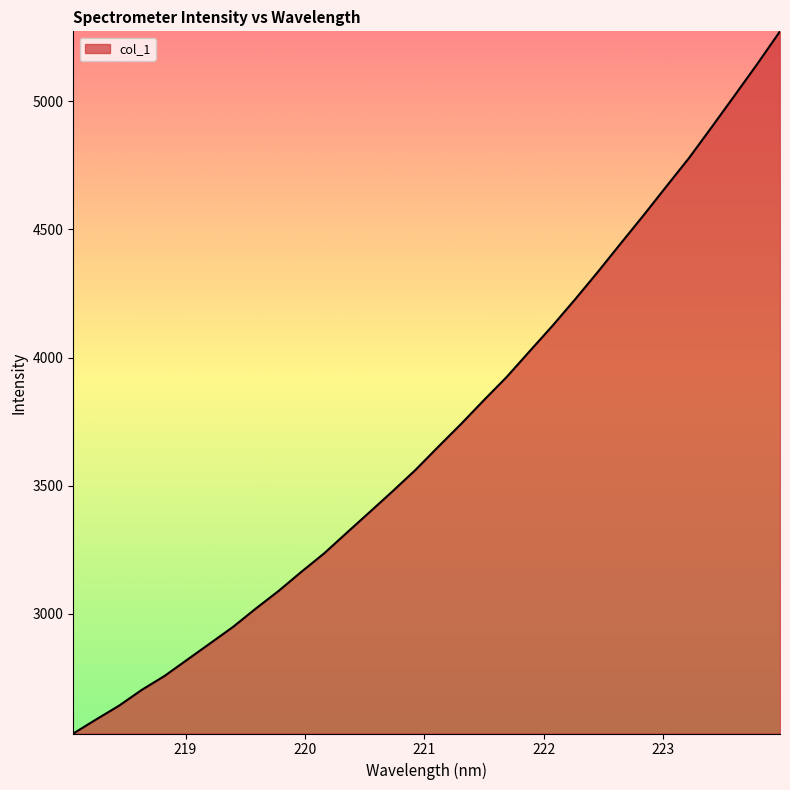

What is the greatest value displayed?

5272.7